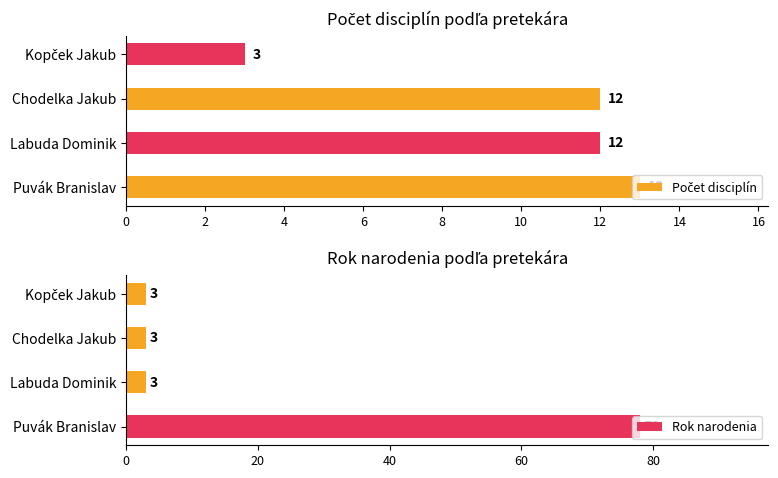

What is the minimum value for Rok narodenia?

3